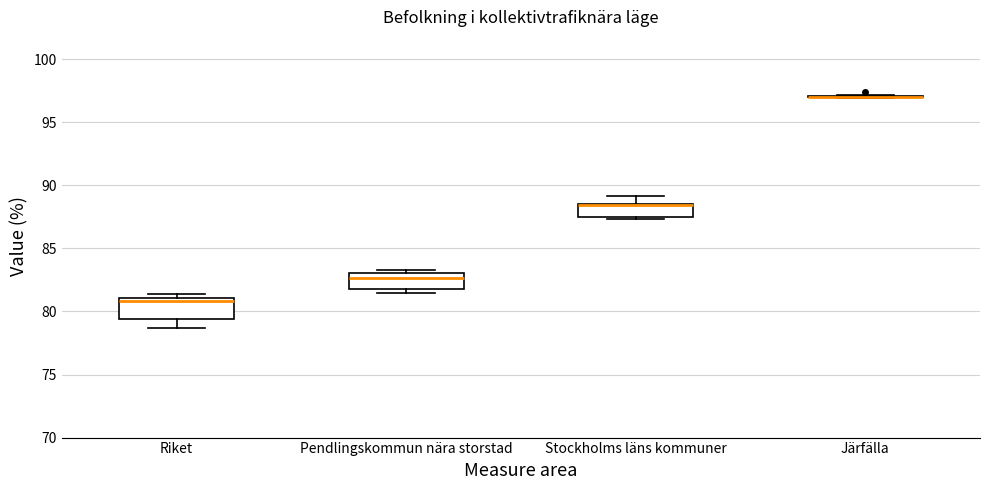

Reading left to right, read every box against the y-axis: the position of its median line, the range the box covers, and the ends of its whiskers. The values are not printed on the chart, so give them approximately, as read against the axis.

Riket: median 81.0 (just below the box's upper edge), box 79.5 to 81.0, whiskers 78.5 to 81.5
Pendlingskommun nära storstad: median 82.5, box 82.0 to 83.0, whiskers 81.5 to 83.5
Stockholms läns kommuner: median 88.5 (drawn on the box's upper edge), box 87.5 to 88.5, whiskers 87.5 to 89.0
Järfälla: box collapsed to a line at 97.0, whiskers 97.0 to 97.0